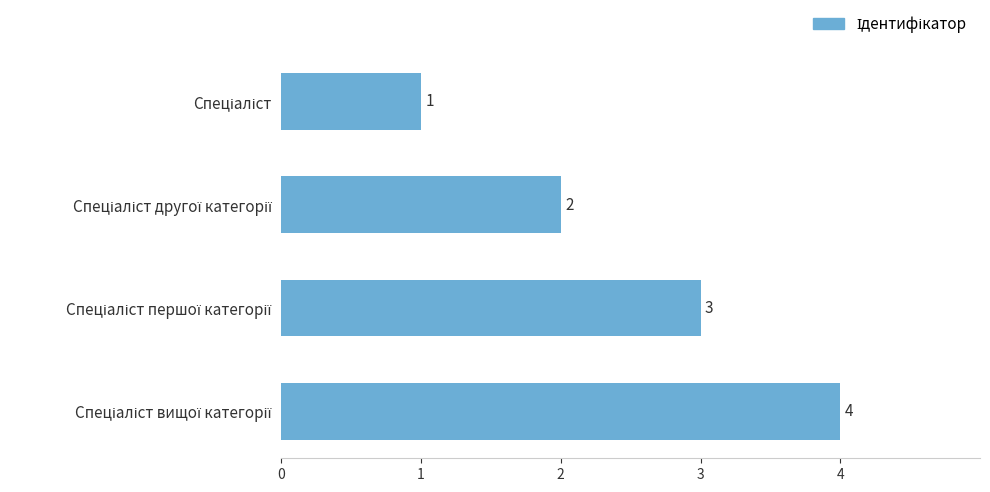

How many values are between 2 and 4?

3